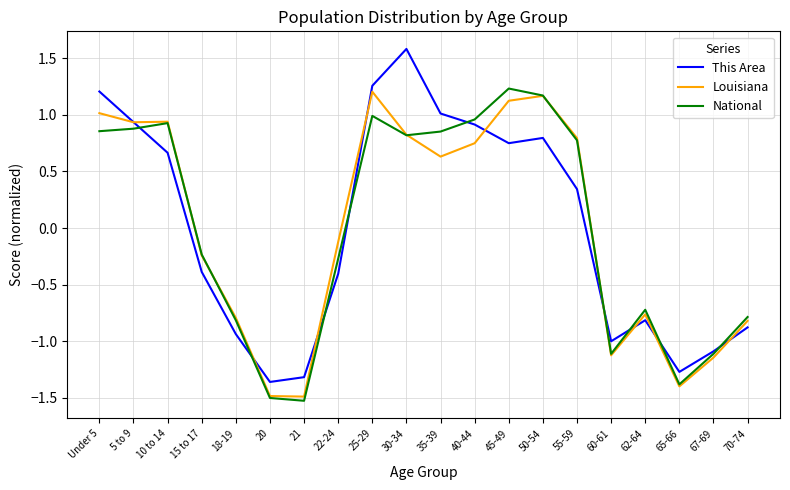

What position from the right is 70-74?

1